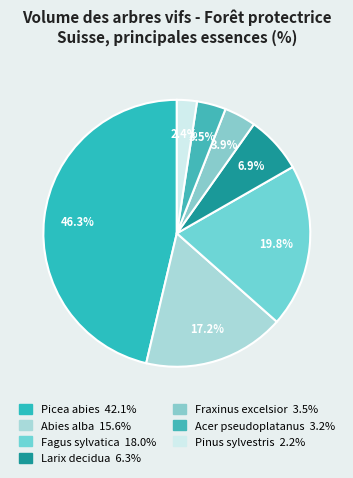

To the nearest percent, what percentage of the pie is Acer pseudoplatanus?

4%